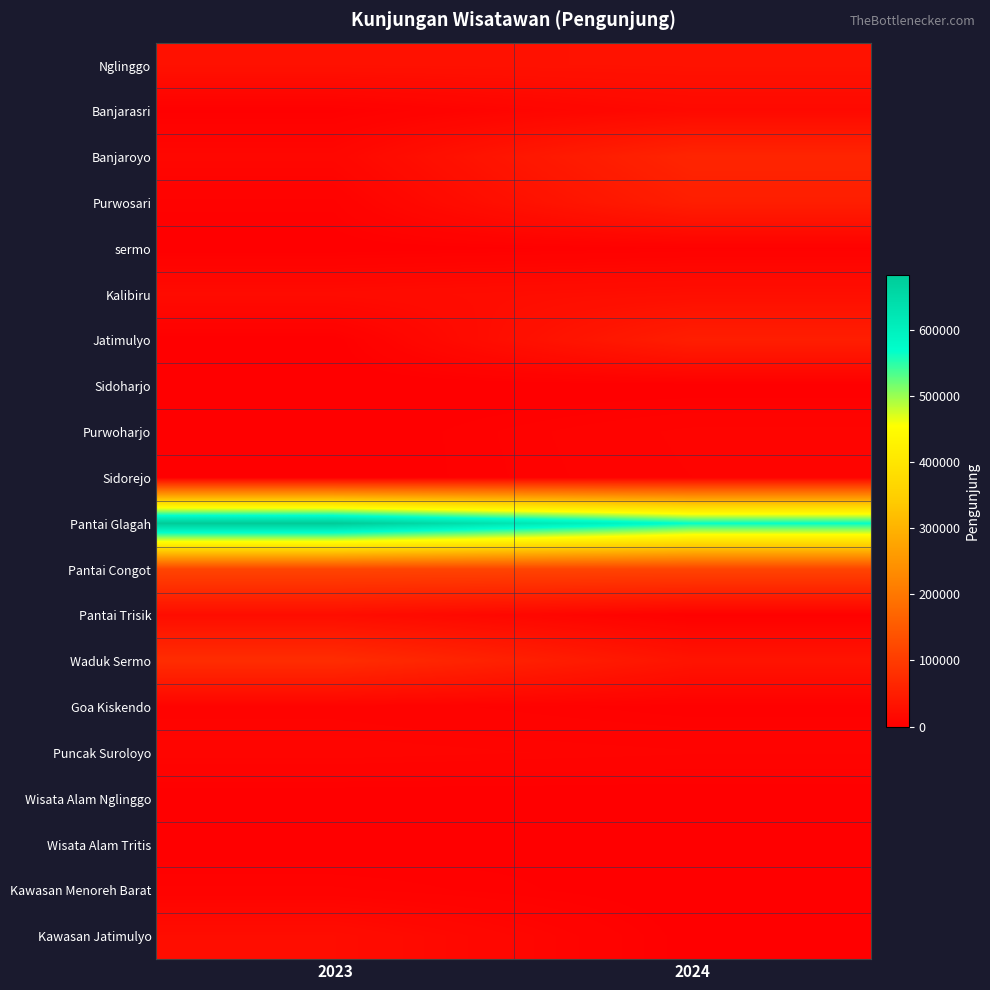

Rank the series at 2023 from lowest to highest value.

Sidoharjo, Purwoharjo, Sidorejo, Wisata Alam Nglinggo, Wisata Alam Tritis, sermo, Jatimulyo, Banjarasri, Purwosari, Kawasan Menoreh Barat, Goa Kiskendo, Puncak Suroloyo, Banjaroyo, Kalibiru, Kawasan Jatimulyo, Pantai Trisik, Nglinggo, Waduk Sermo, Pantai Congot, Pantai Glagah